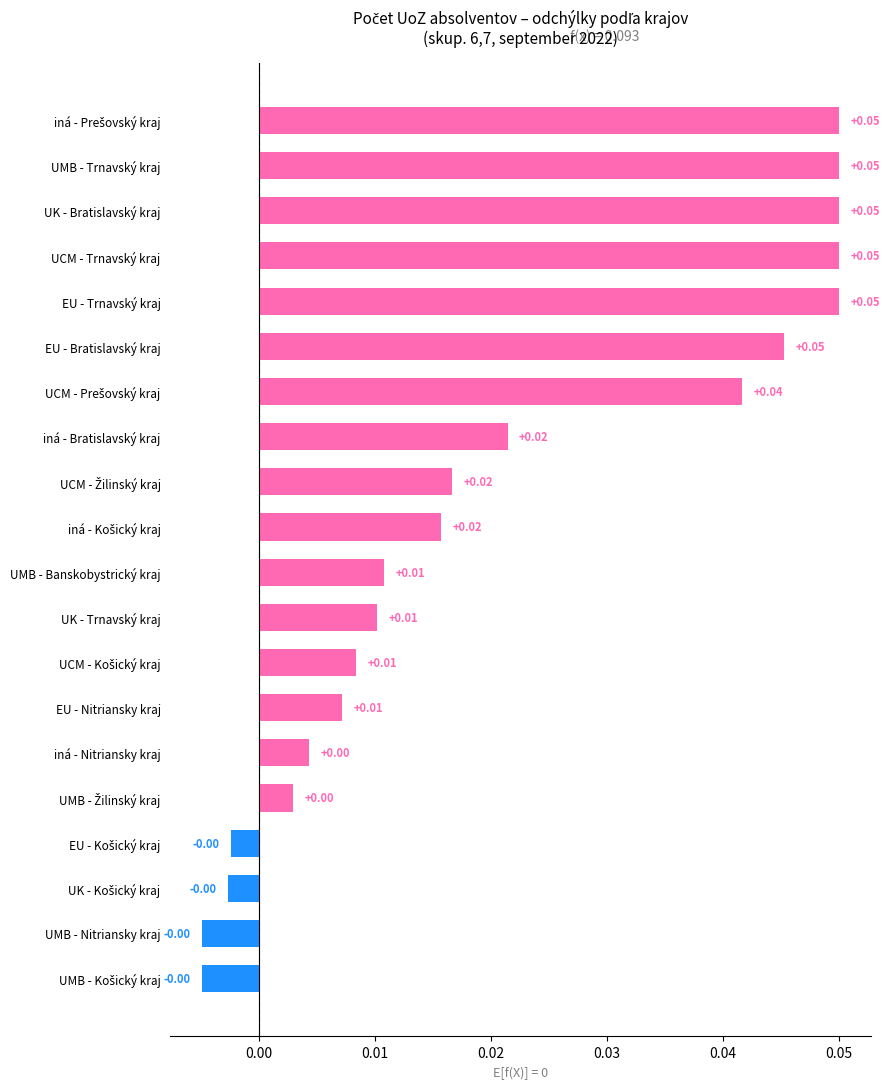

What is the sum of all values?

0.4